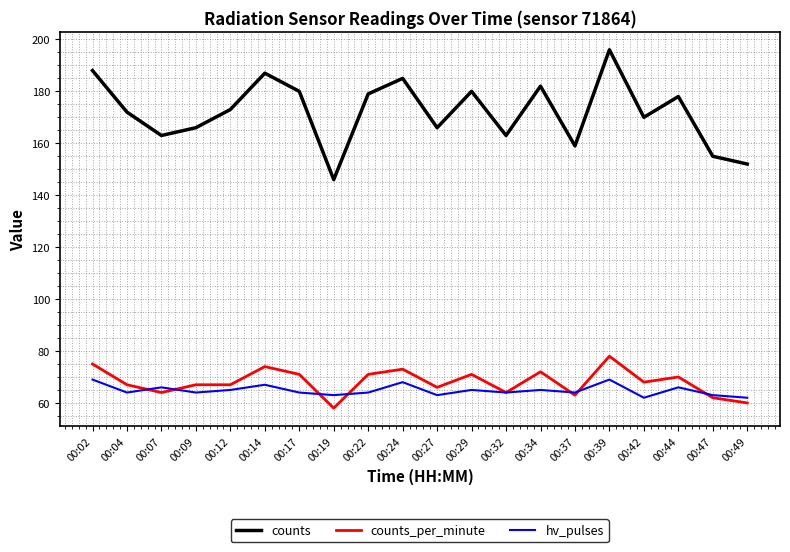

How many series are shown in this chart?

3